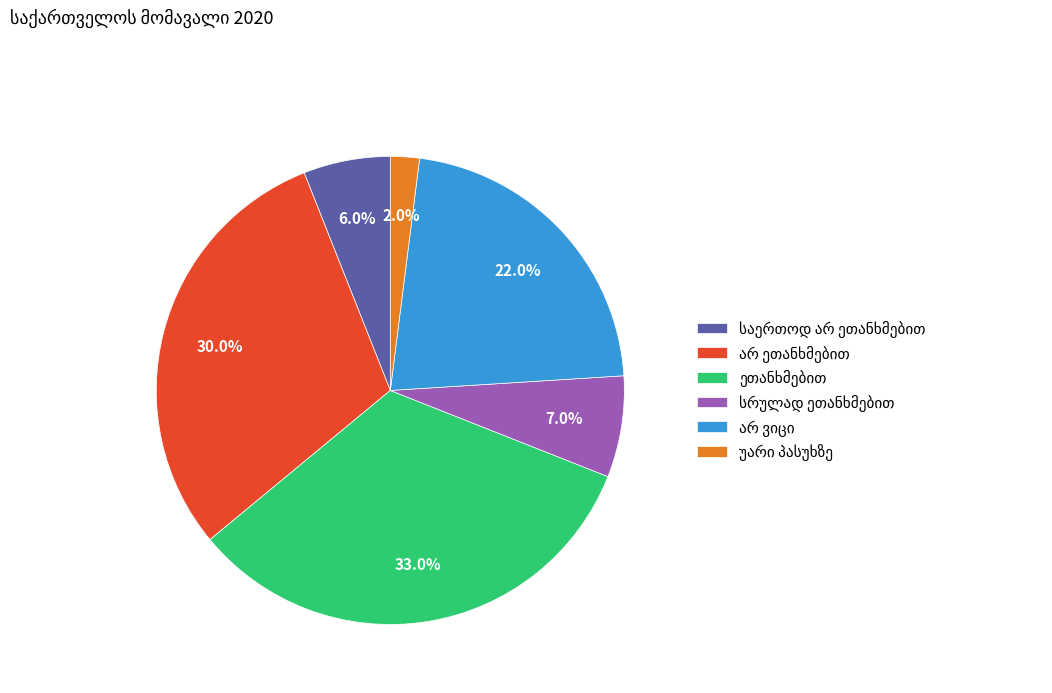

Is there a majority slice in this chart?

No